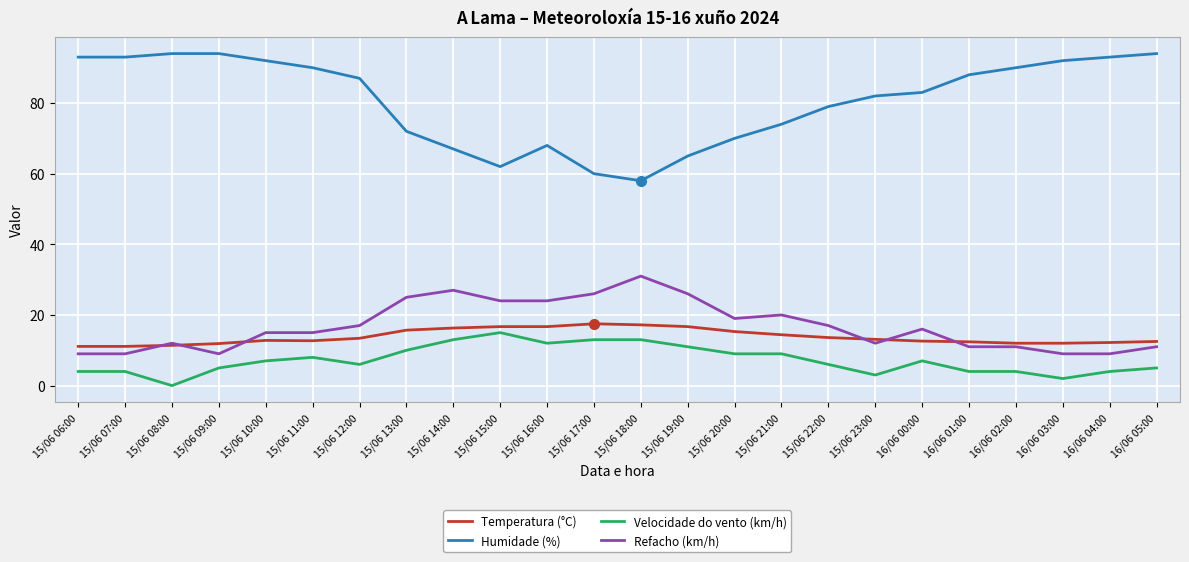

What is the greatest value displayed?

94.0